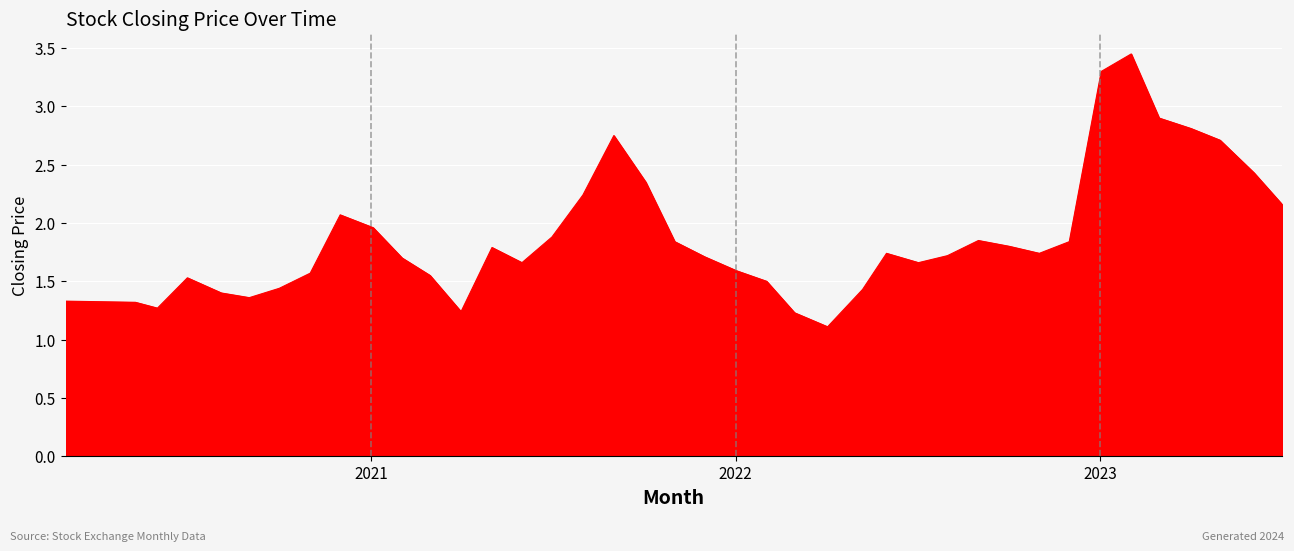

Which category has the lowest value across all series?

03/04/2022